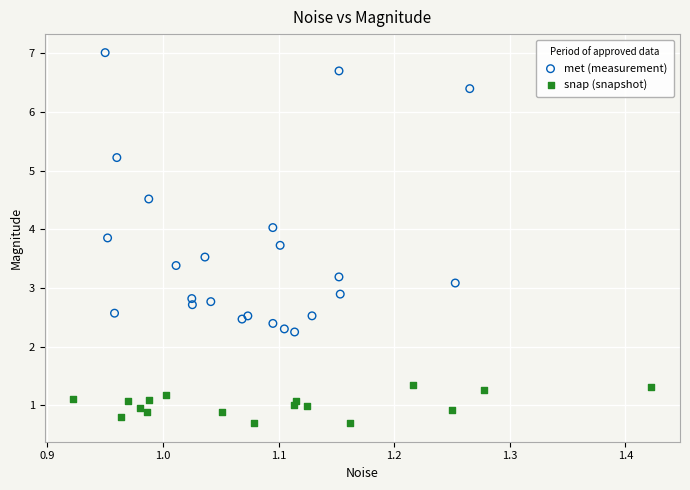

What are all the series names shown in the legend?

met (measurement), snap (snapshot)